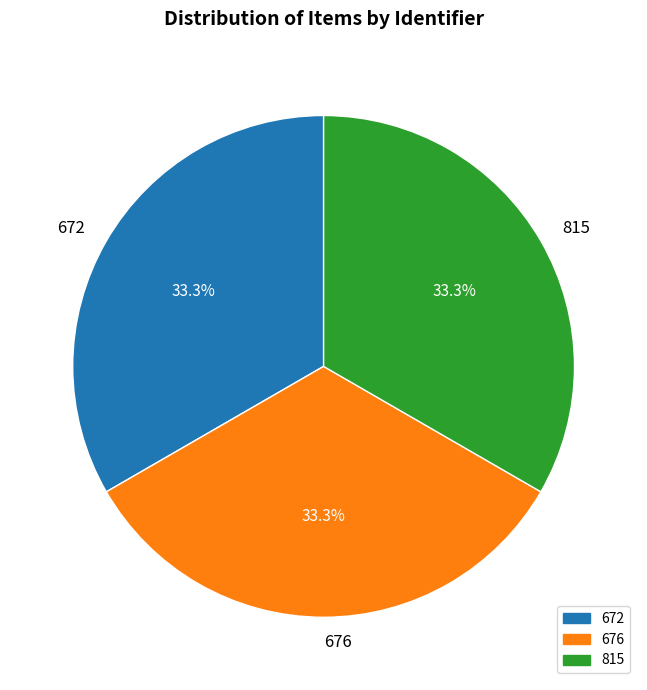

Count the number of slices in the pie.

3